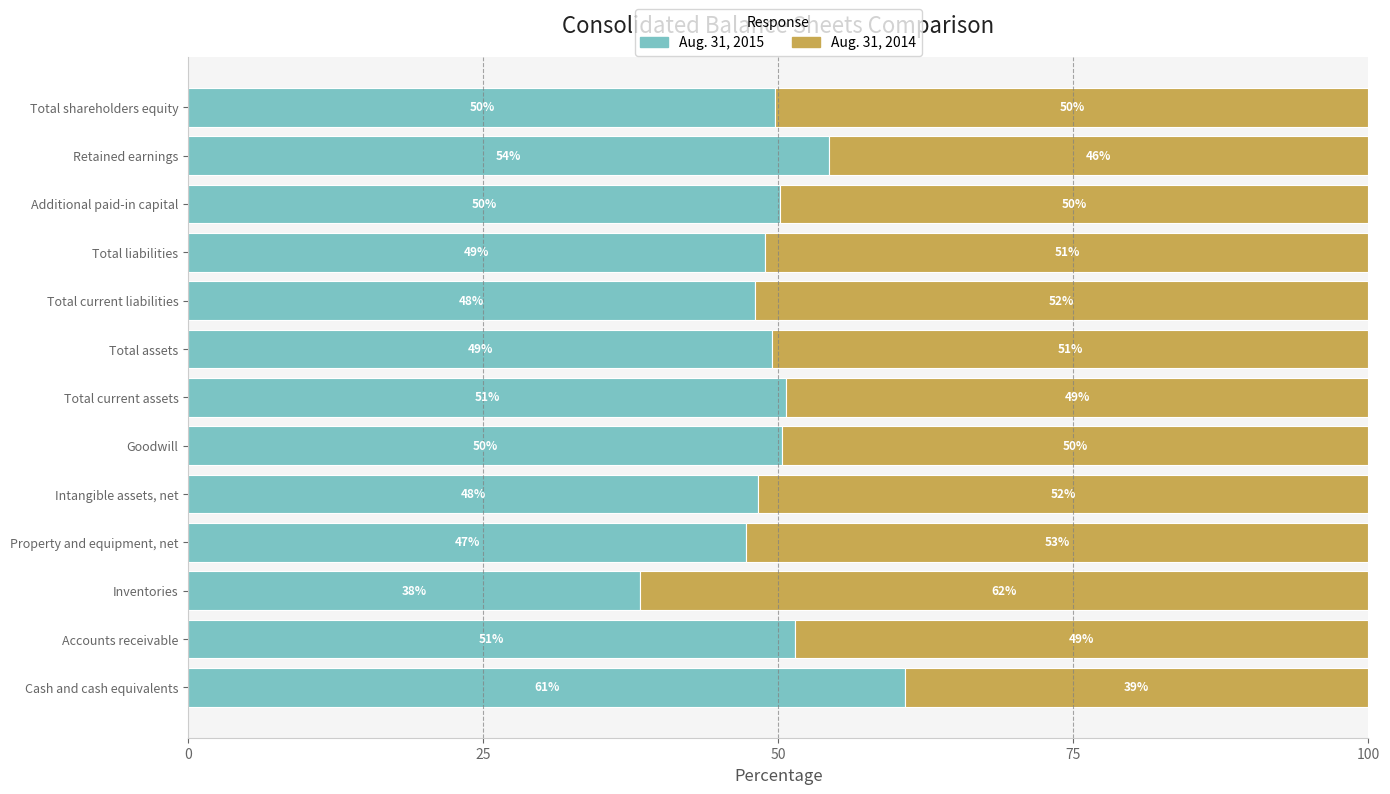

What is the minimum value for Aug. 31, 2015?

38.3